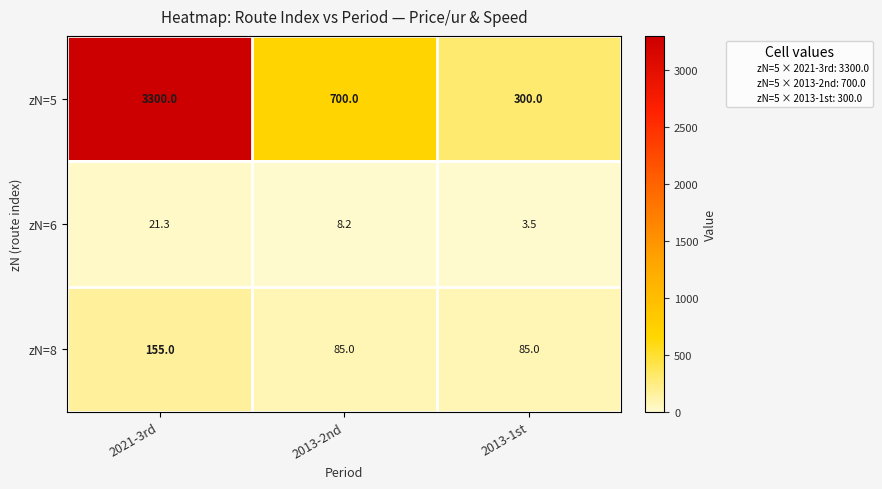

What is the sum of the zN=6 values at 2021-3rd and 2013-1st?

24.8